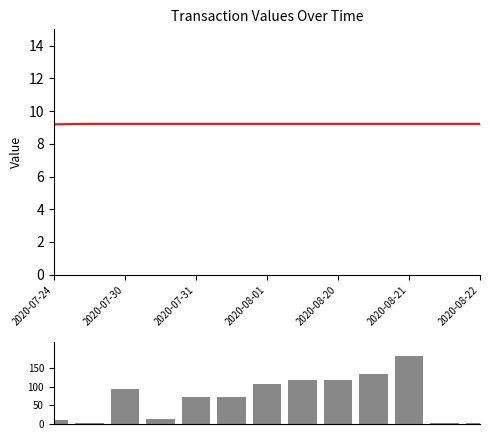

Does the chart contain stacked bars?

No